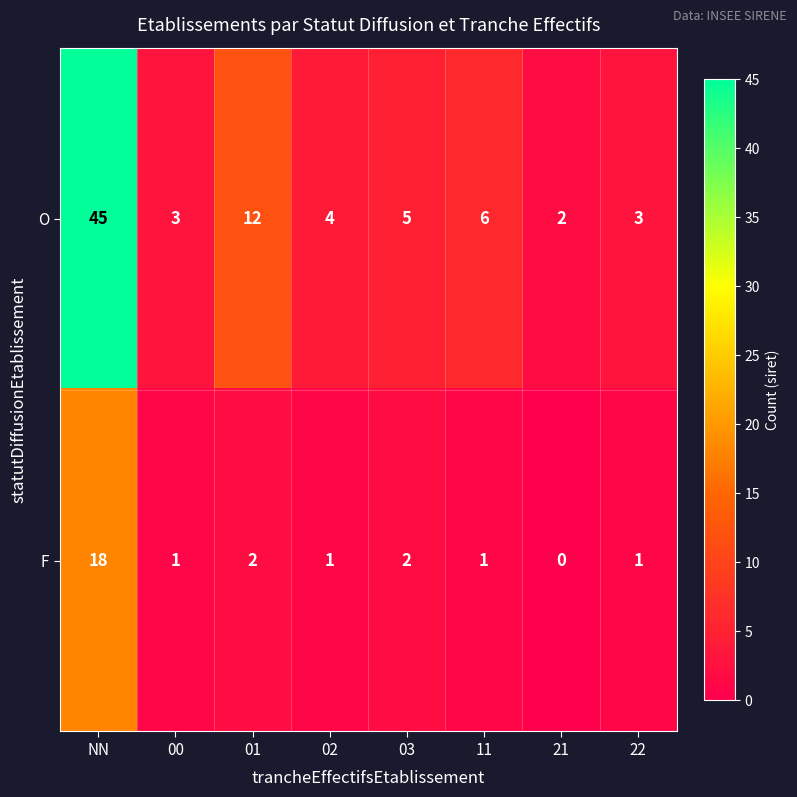

What is the approximate value of O at 00, to the nearest 5?

5